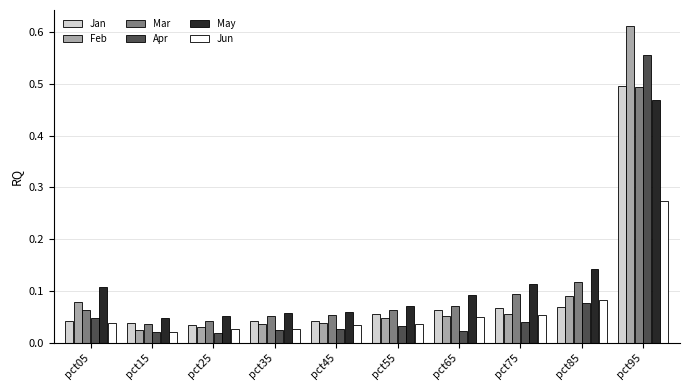

The Jun series shows 0.4 at pct95. True or false?

False